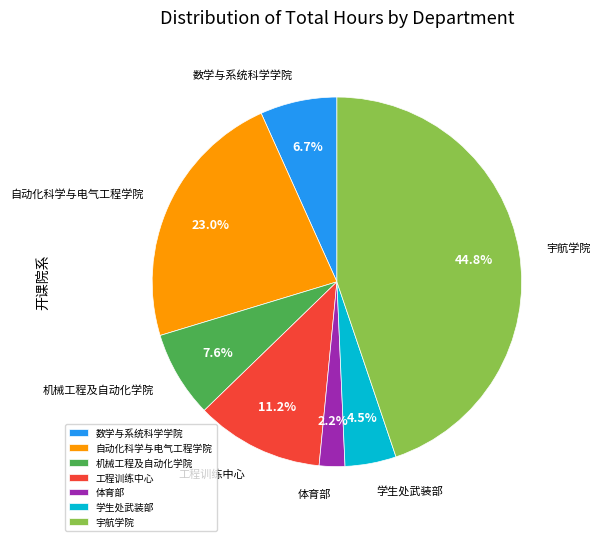

Which slice is the smallest?

体育部